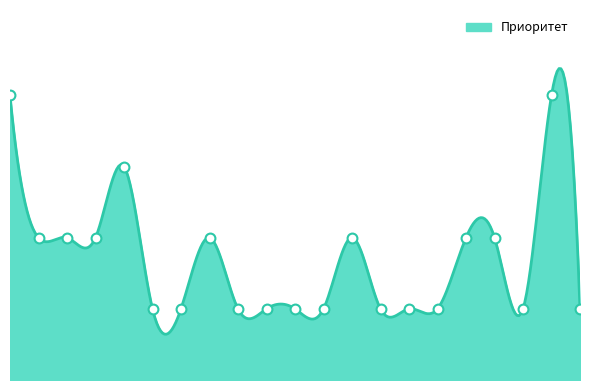

Between 7 and 15, which is larger?

7